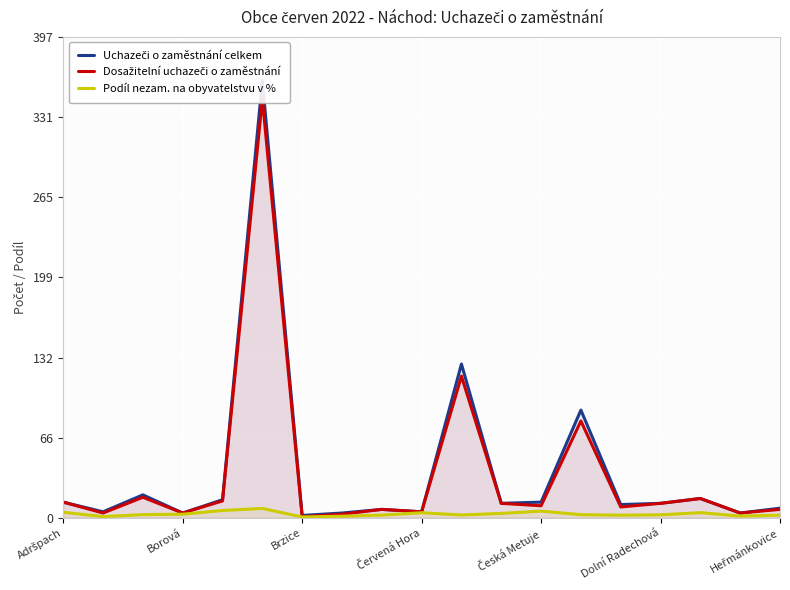

Where does the Uchazeči o zaměstnání celkem series first go above 12?

Adršpach